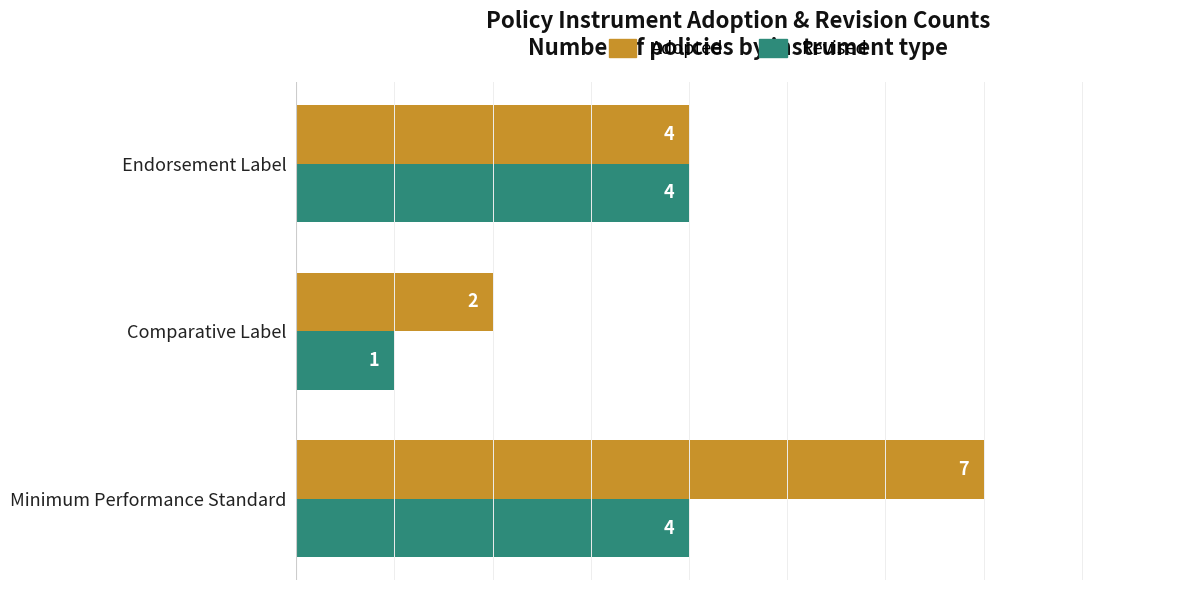

True or false: Adopted has a value of 2 at Comparative Label.

True